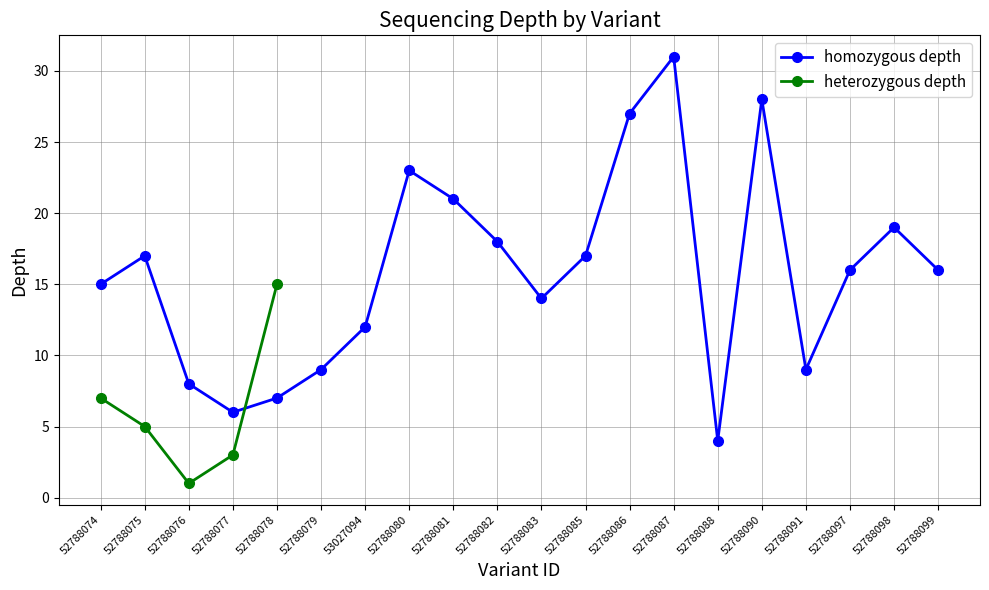

What is the change in value from 53027094 to 52788099?

+4